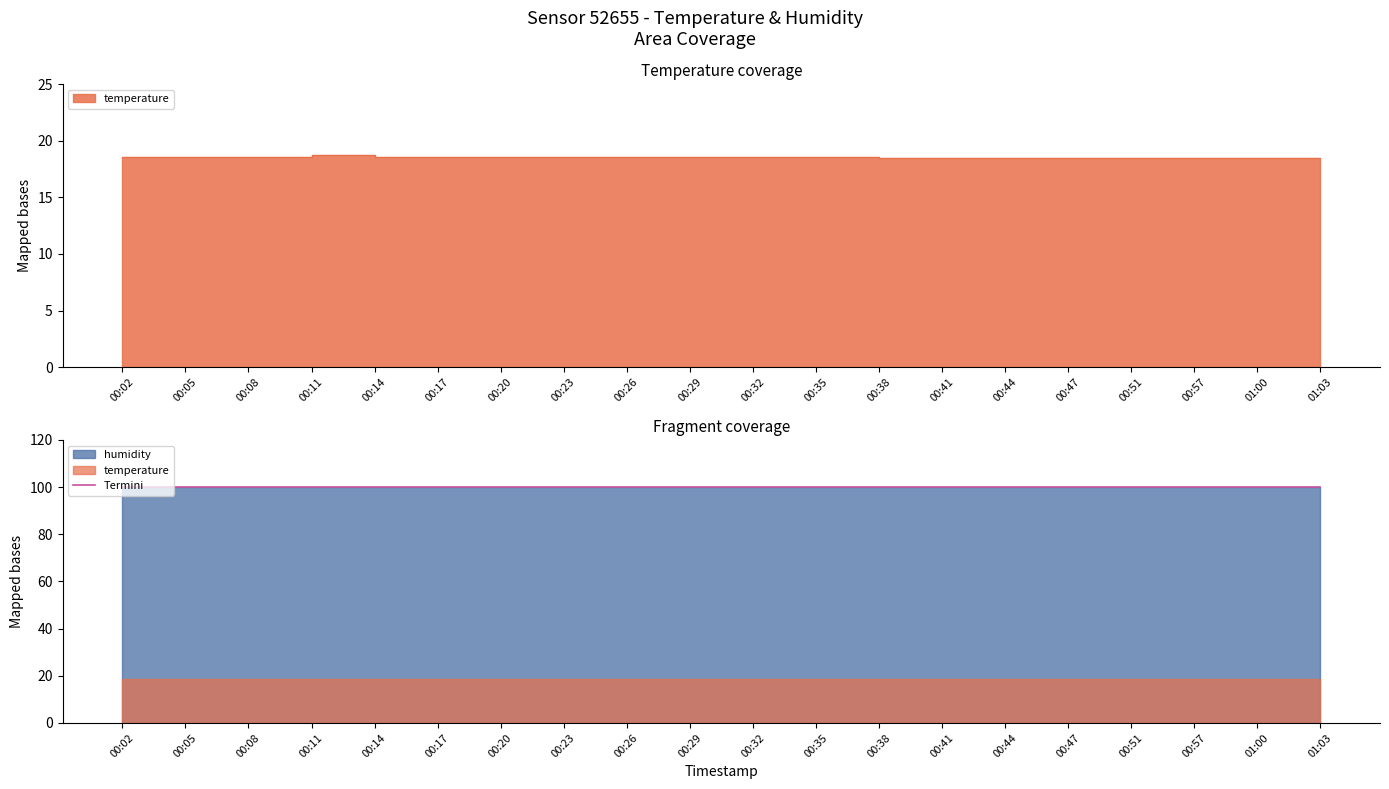

What is the label of the 19th point from the left?

01:00